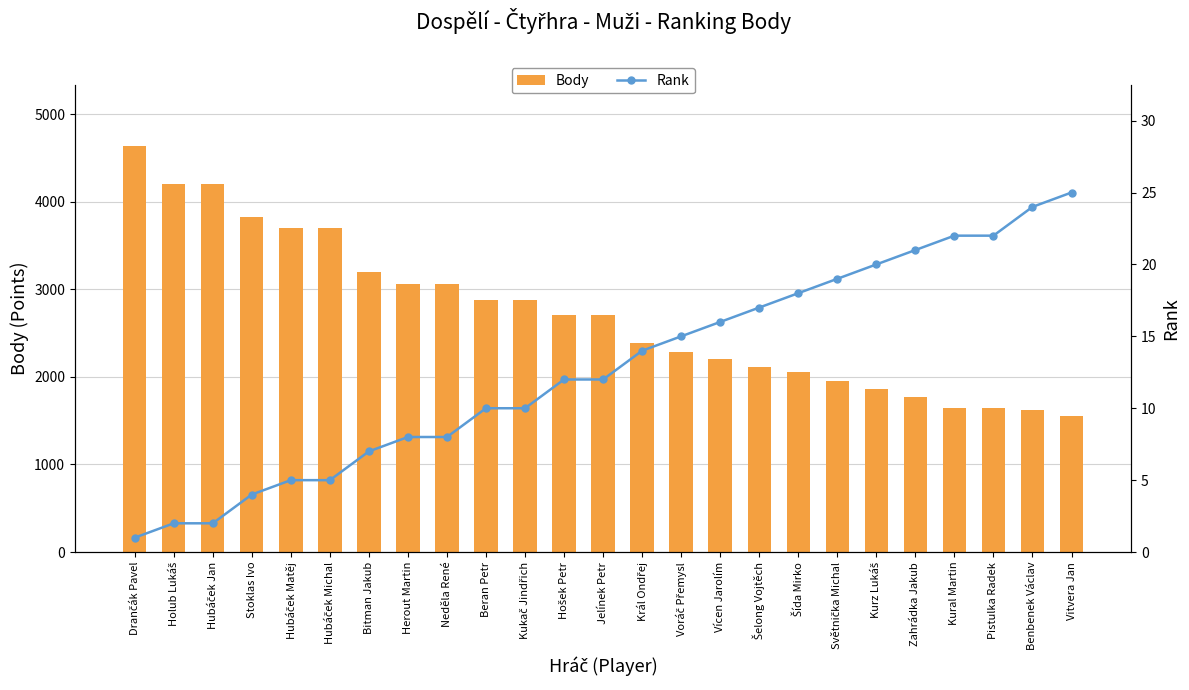

The value of Body at Kural Martin is 1640. True or false?

True